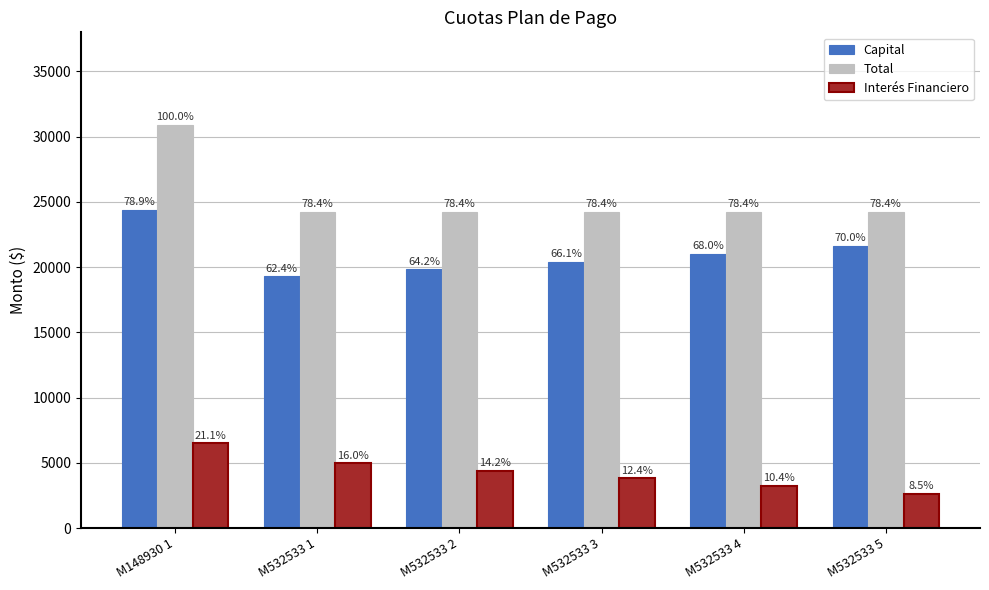

How many bars are there in total?

18